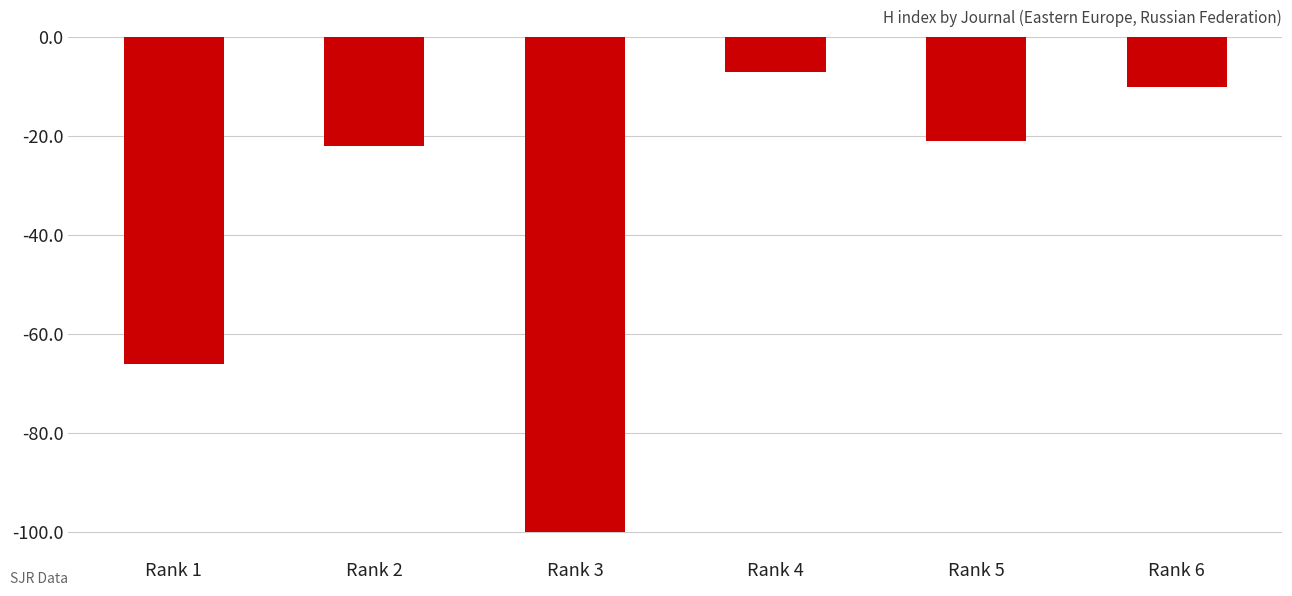

What is the difference between the maximum and minimum values?

93